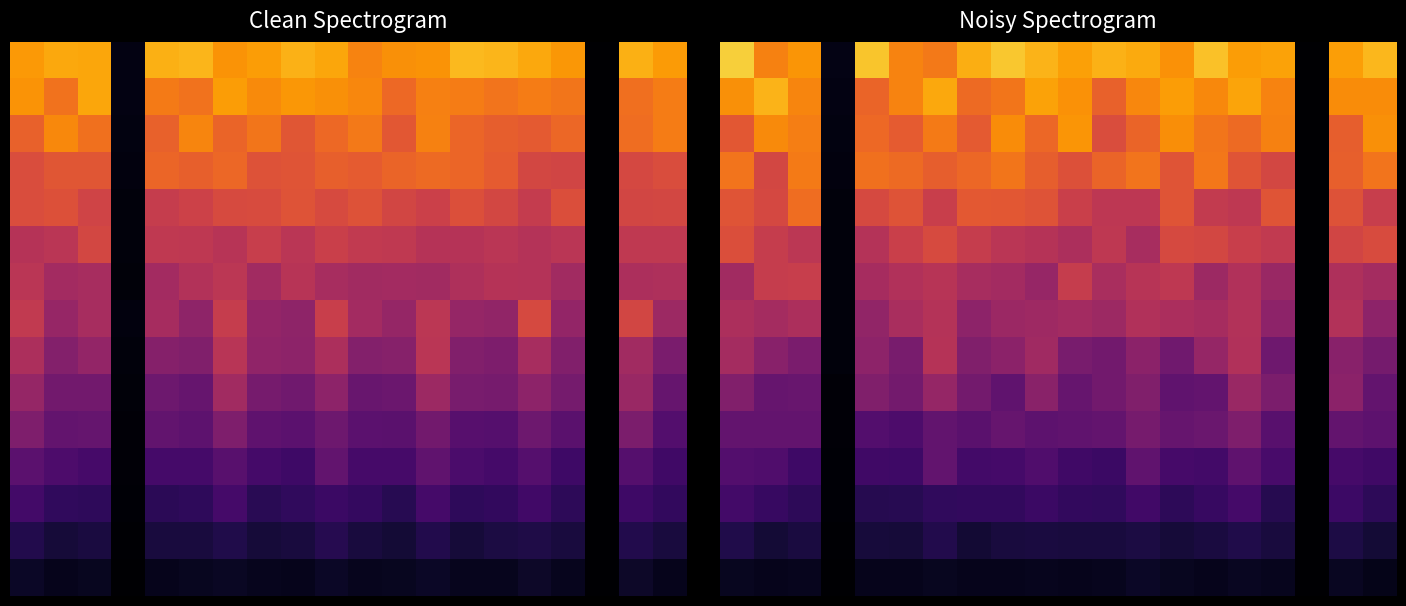

What is the spread (max minus min) of values at 2?

0.7